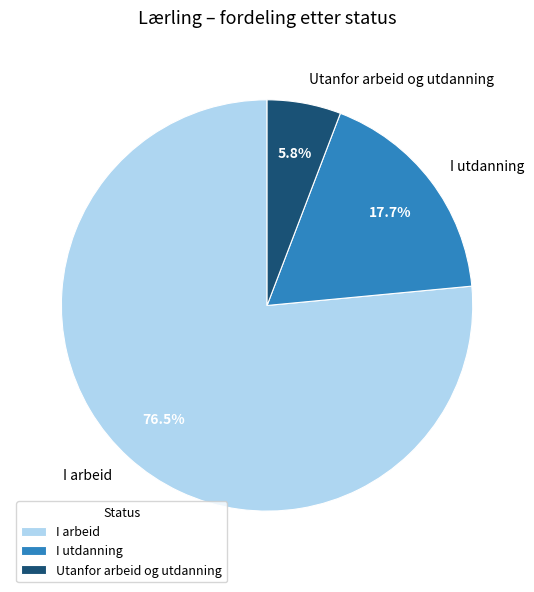

Is there any slice that represents more than half of the pie?

Yes